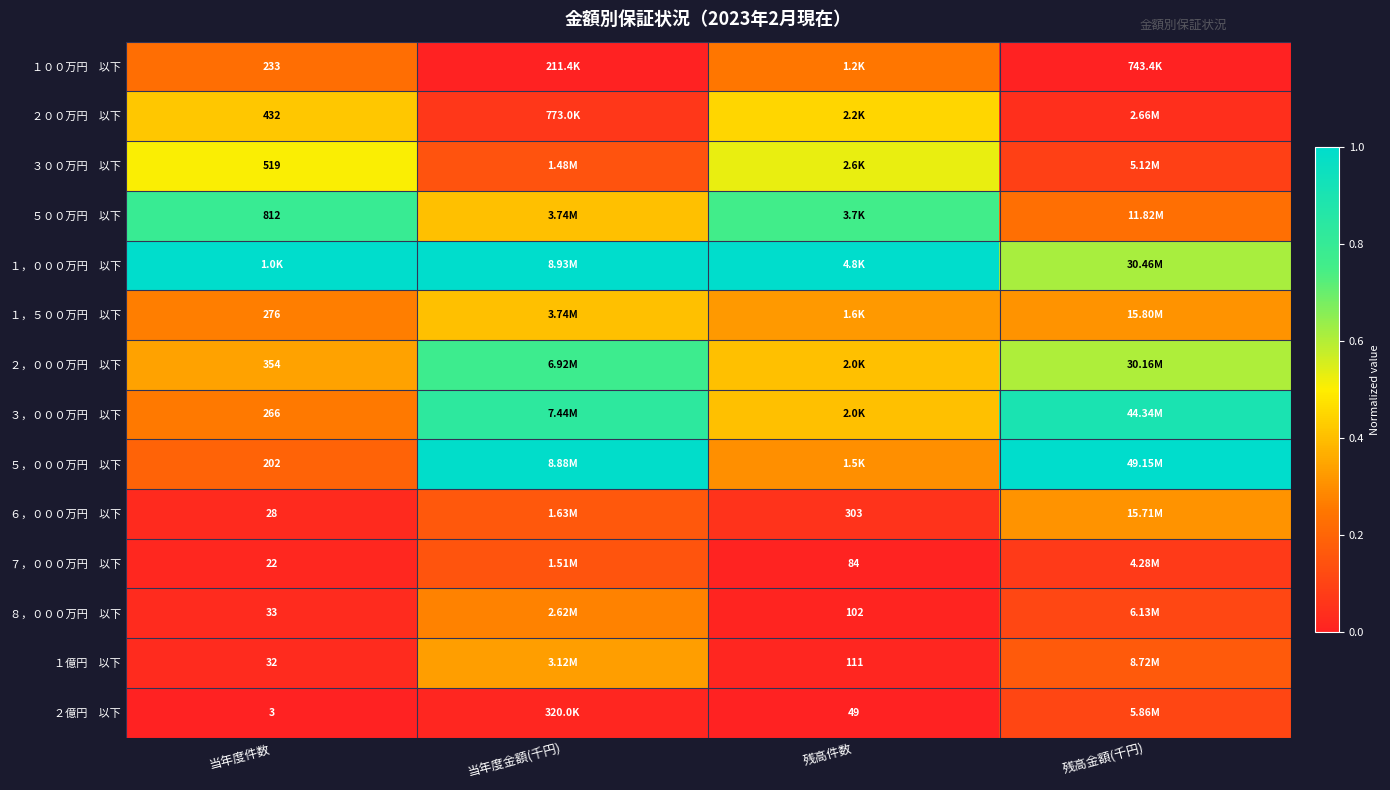

The value of ２００万円 以下 at 当年度金額(千円) is 0.1. True or false?

False